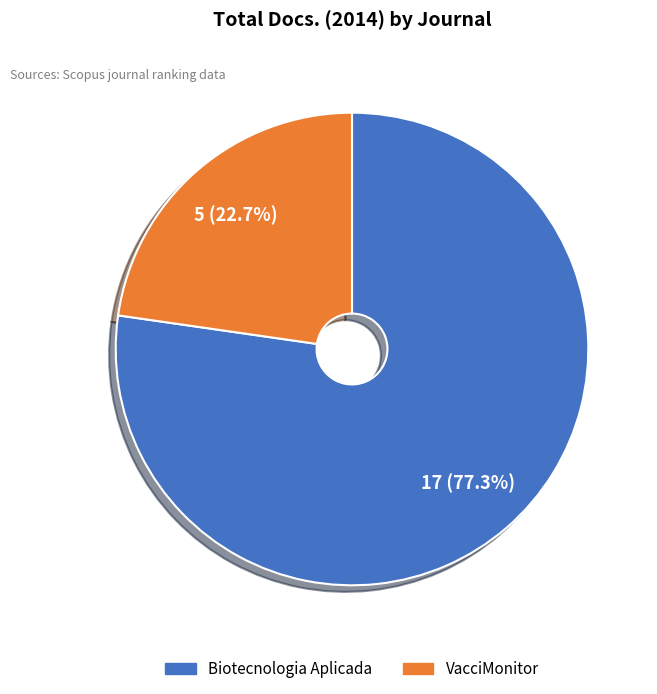

To the nearest percent, what portion does Biotecnologia Aplicada represent?

77%